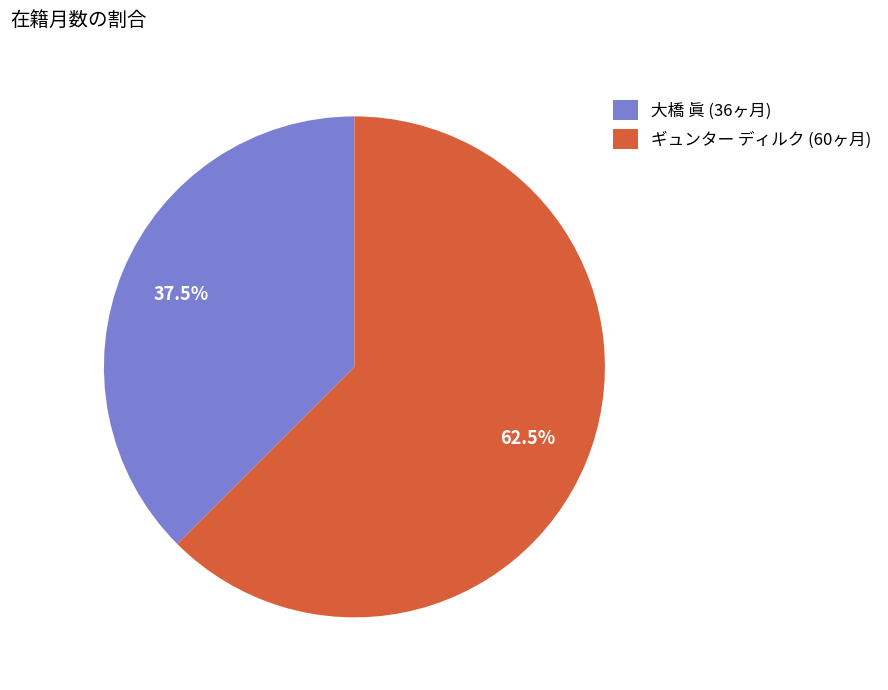

Which slice is the smallest?

大橋 眞 (36ヶ月)